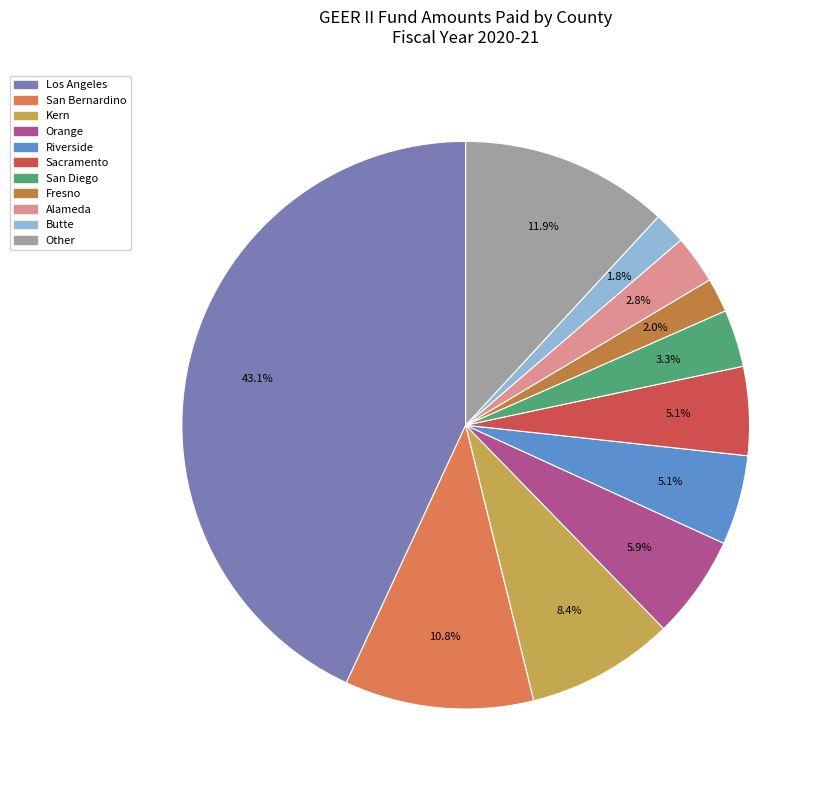

What is the change in value from Orange to Butte?

-390991